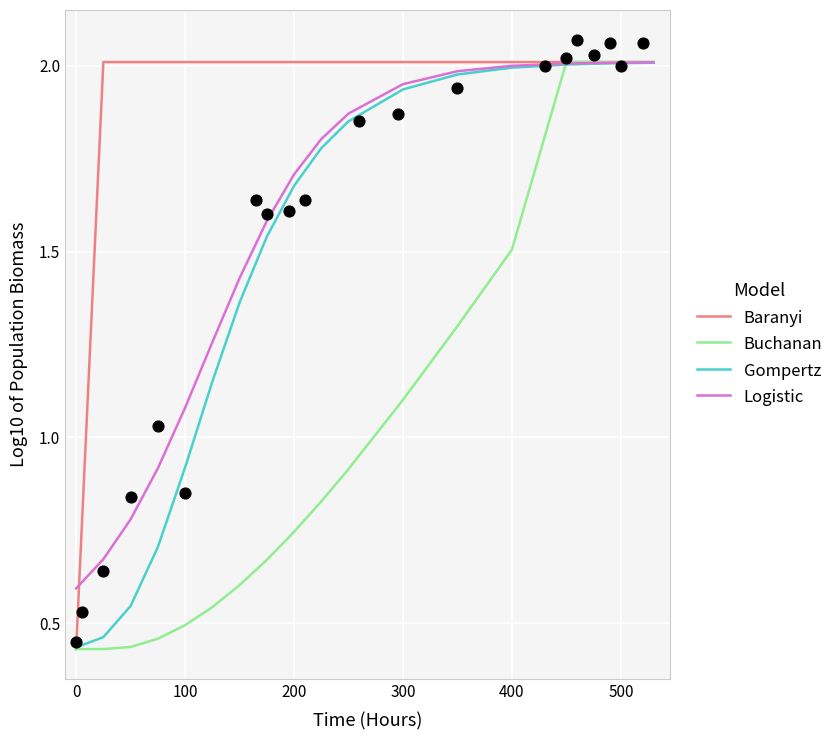

What are all the series names shown in the legend?

Baranyi, Buchanan, Gompertz, Logistic